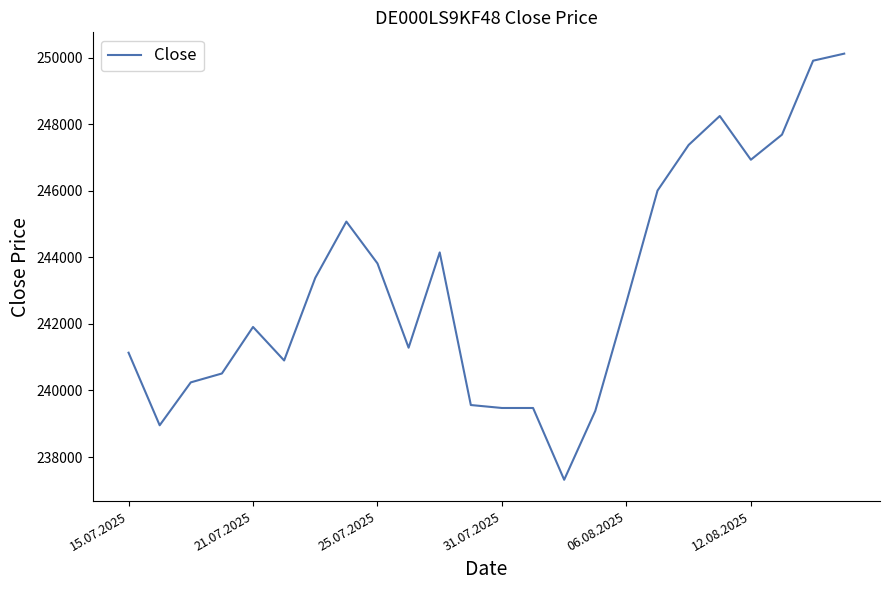

What is the smallest value displayed?

237316